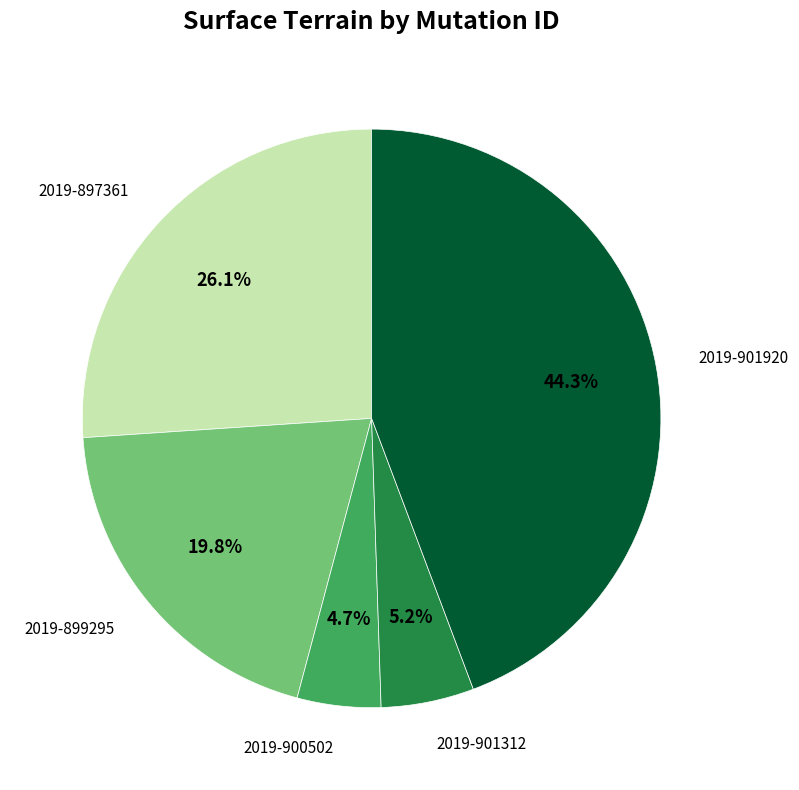

Is there any slice that represents more than half of the pie?

No